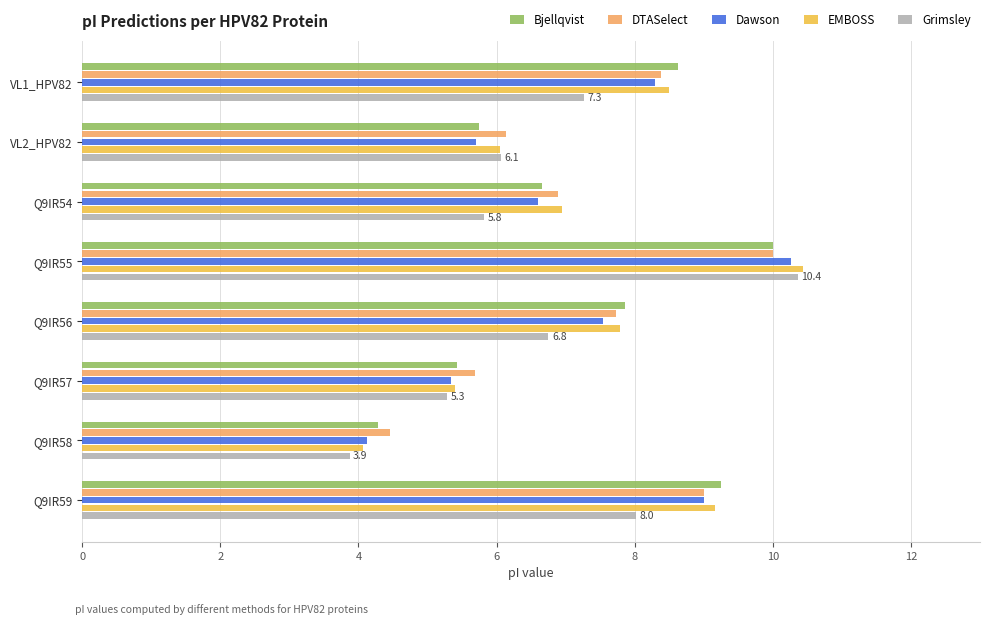

At which category is the sum across all series the highest?

Q9IR55